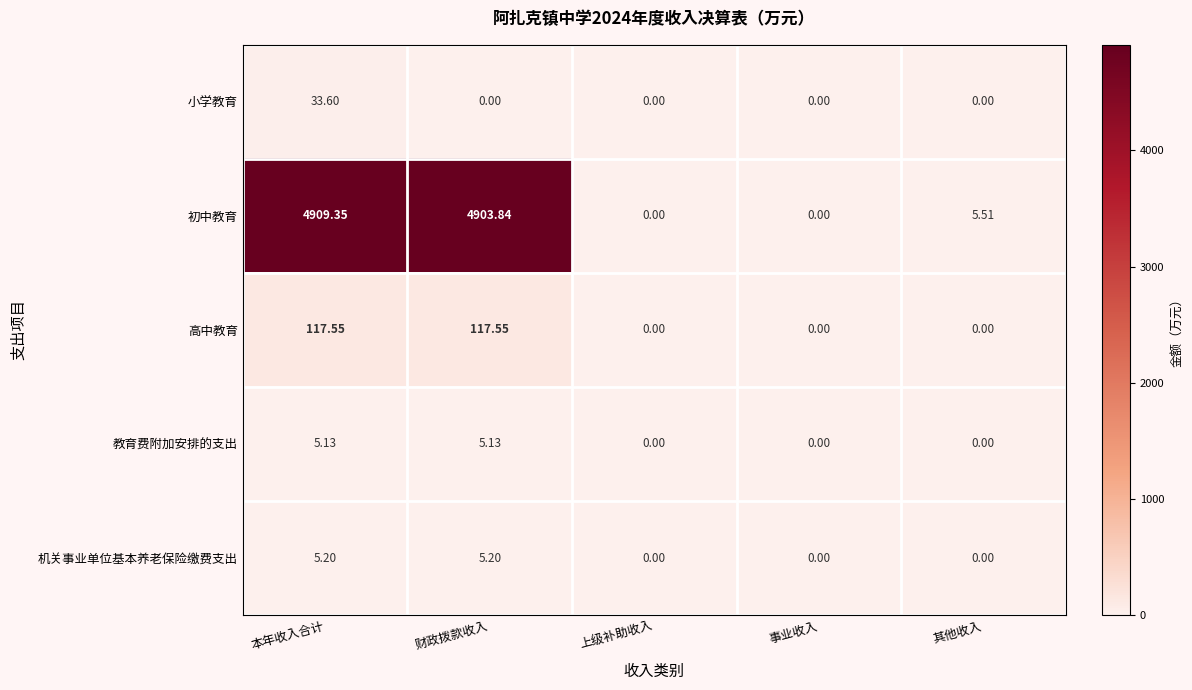

Between 本年收入合计 and 财政拨款收入, which series saw the biggest shift?

小学教育